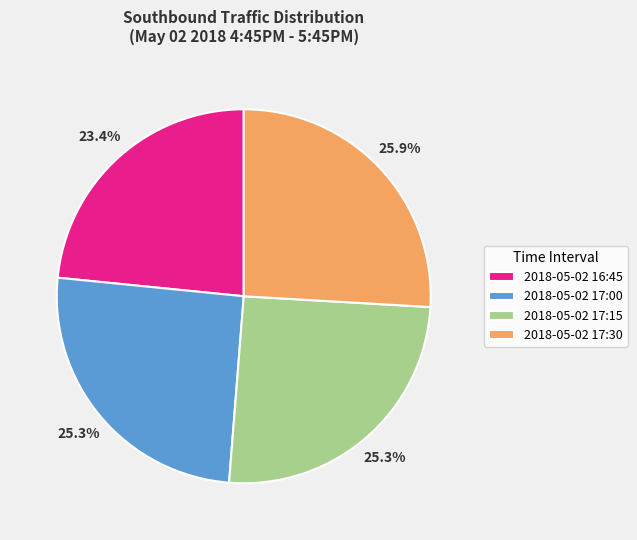

Is there a majority slice in this chart?

No